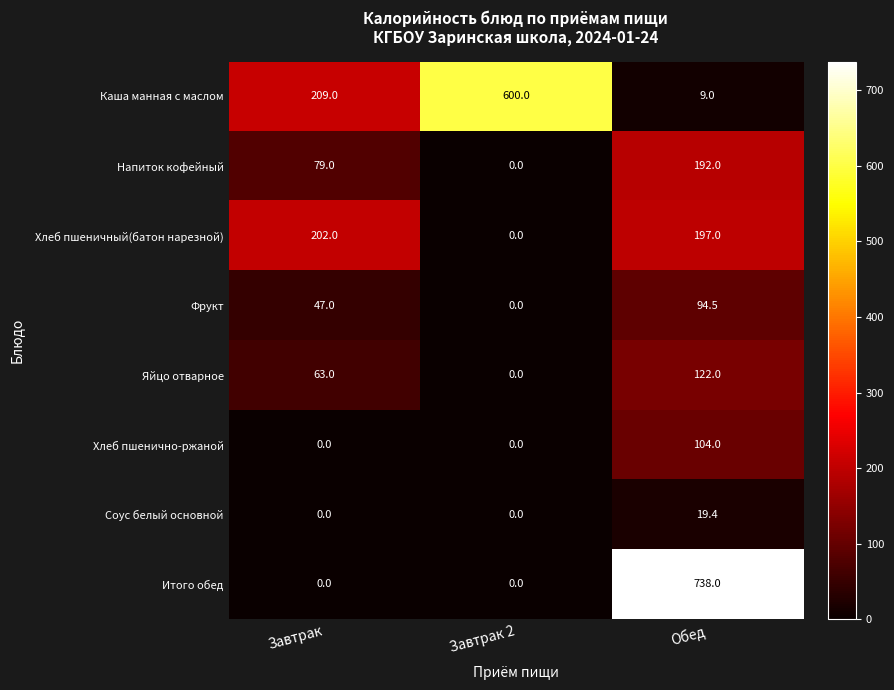

How many series are shown in this chart?

8